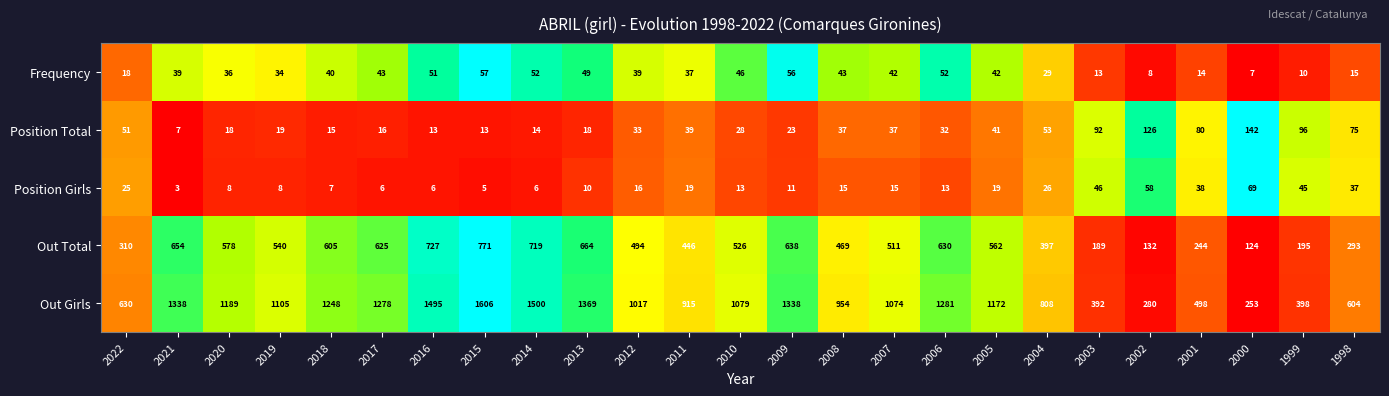

What is the total value across all series at 2014?

2291